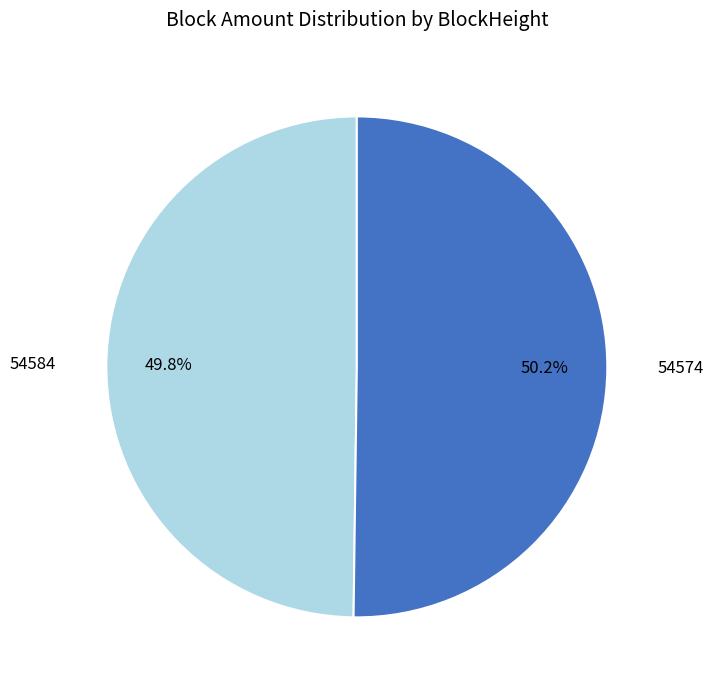

Is there a majority slice in this chart?

Yes